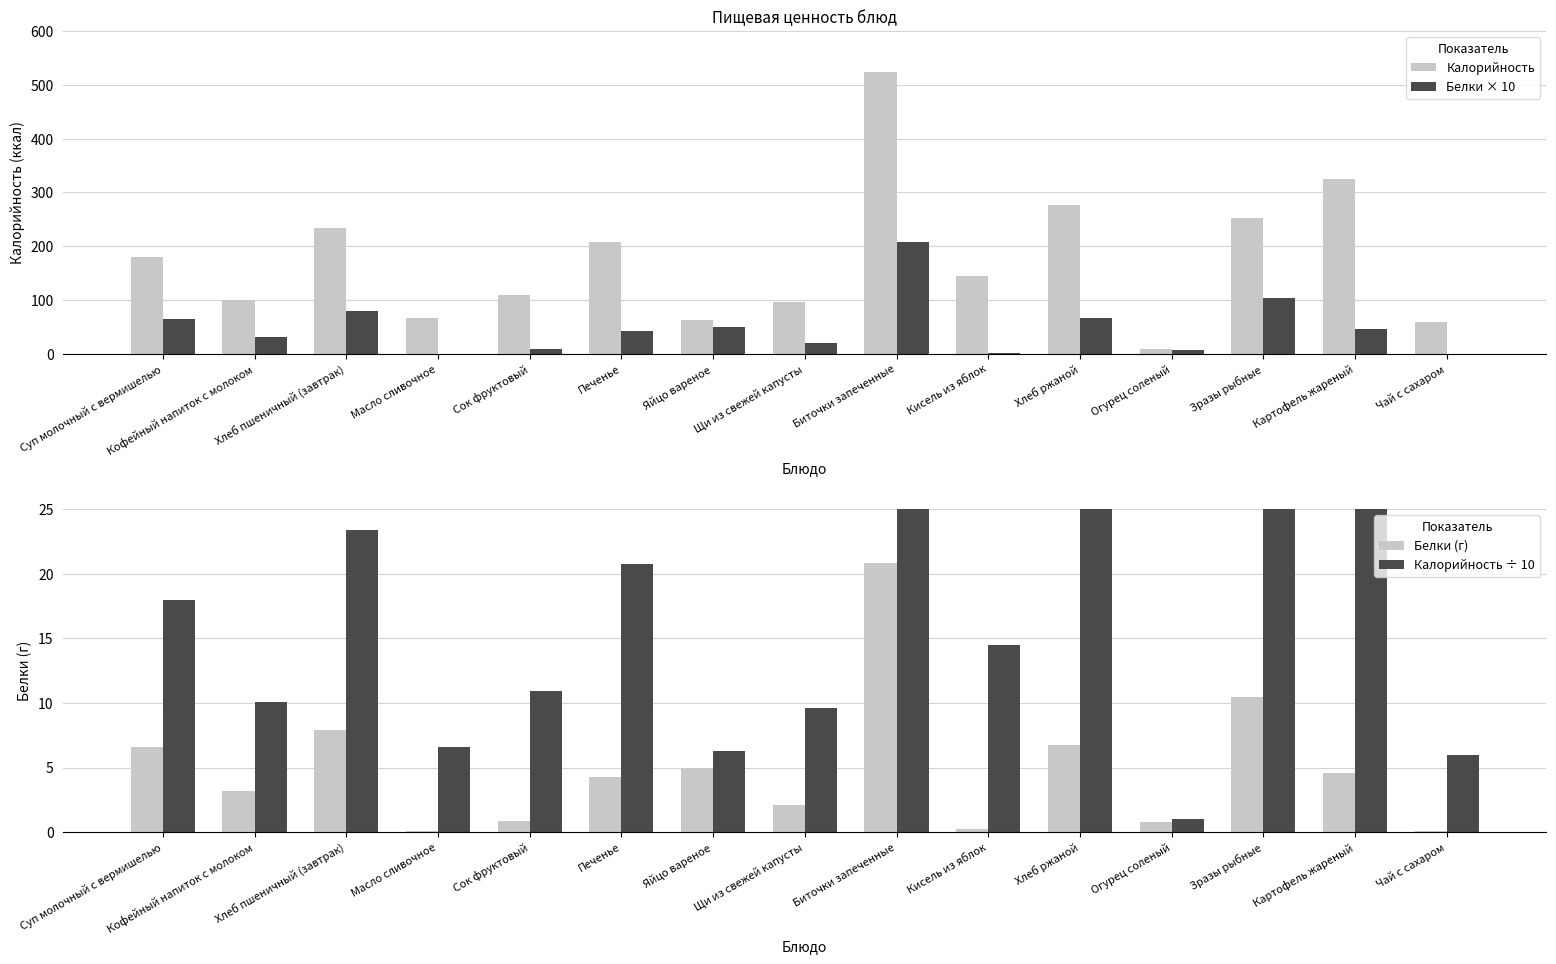

Reading left to right, extract all data points from this chart.

Калорийность: 180.0	100.6	233.8	66.0	108.9	207.3	63.0	96.0	524.0	145.1	275.9	10.0	252.6	325.0	60.0
Белки × 10: 65.6	31.7	79.0	0.8	9.0	42.5	50.0	21.0	208.0	2.4	67.2	8.0	104.3	45.8	0.7
Белки (г): 6.6	3.2	7.9	0.1	0.9	4.2	5.0	2.1	20.8	0.2	6.7	0.8	10.4	4.6	0.1
Калорийность ÷ 10: 18.0	10.1	23.4	6.6	10.9	20.7	6.3	9.6	52.4	14.5	27.6	1.0	25.3	32.5	6.0